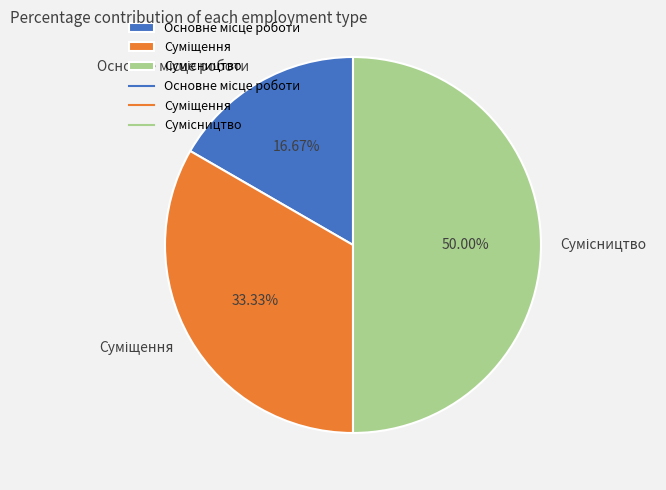

Does any single category account for the majority?

No